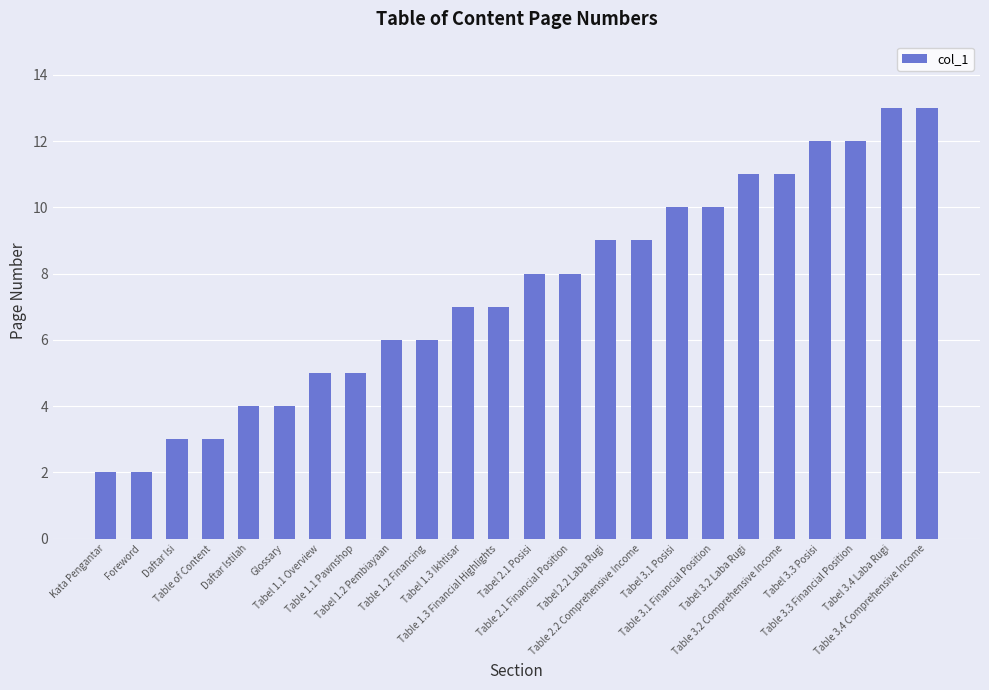

How many data points are less than 8?

12